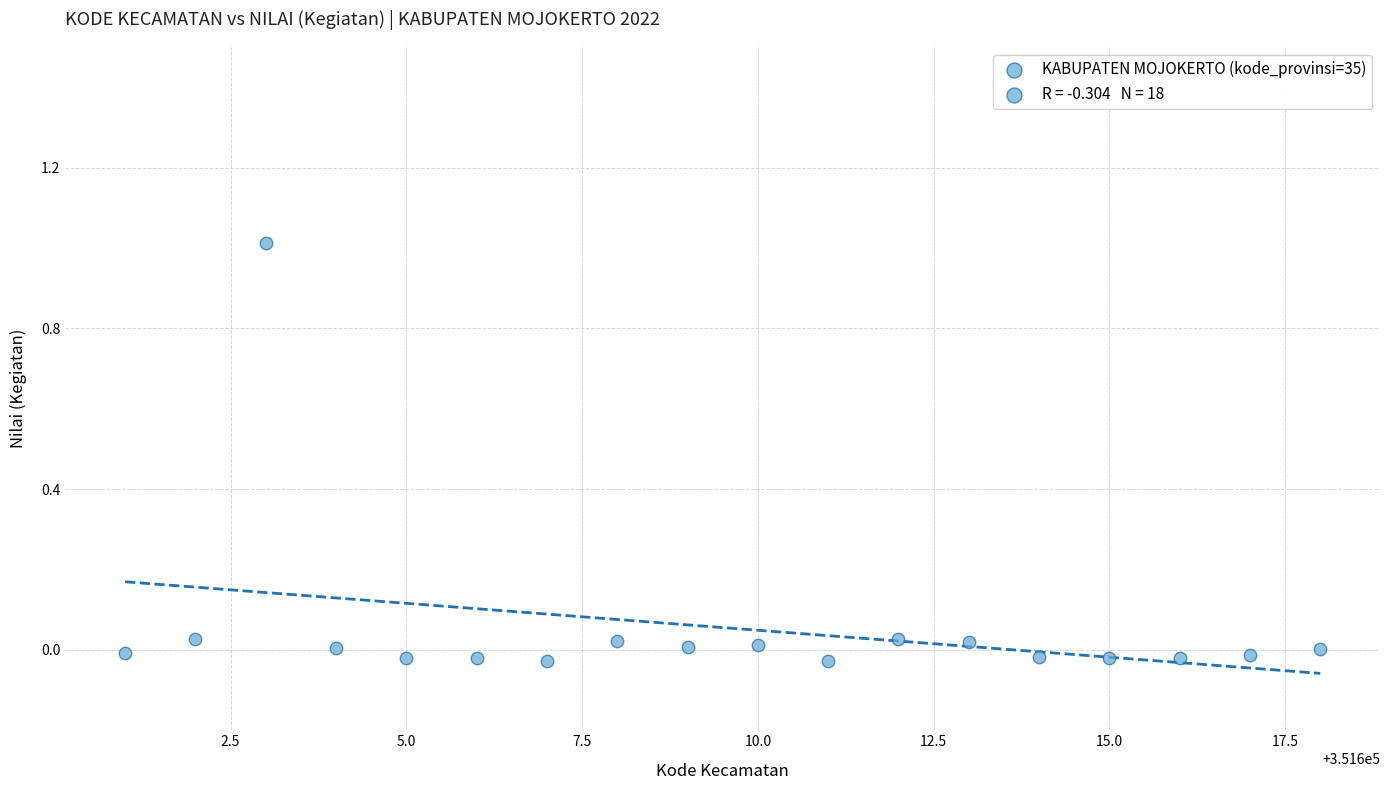

What is the range of X values (max minus min)?

17.0